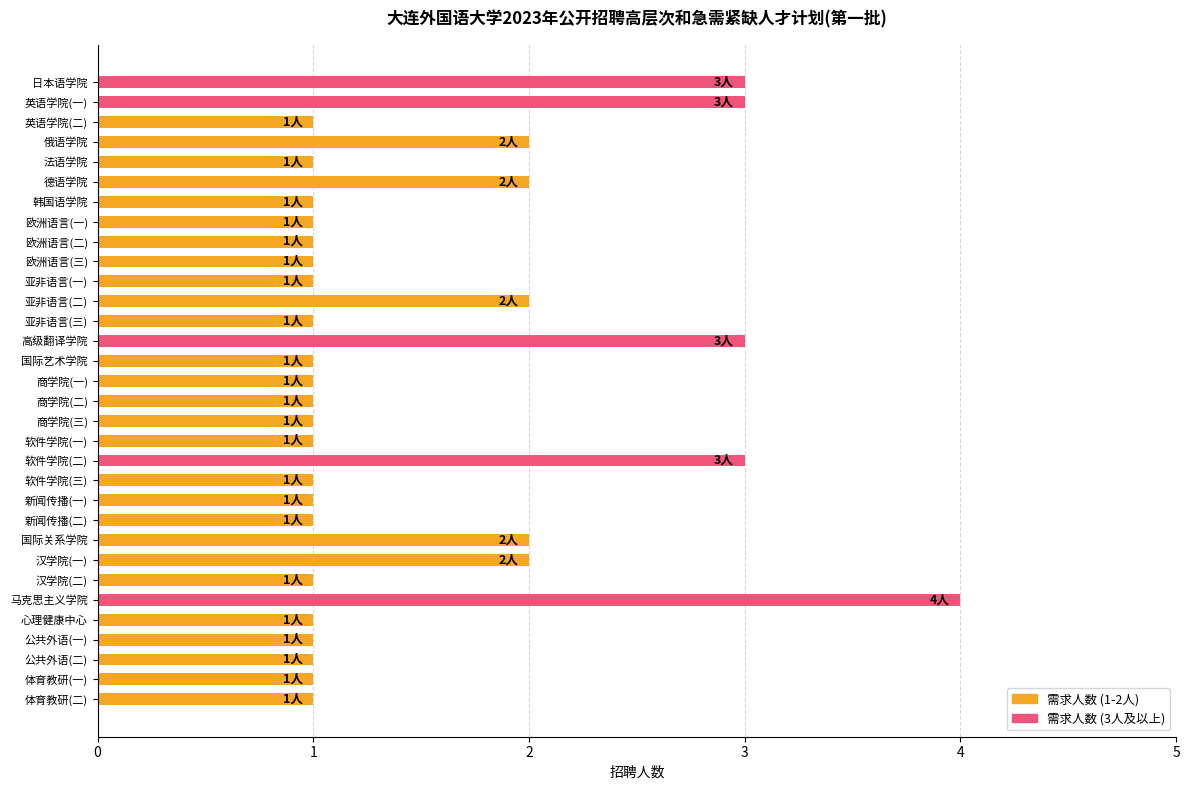

At which category does the chart reach its peak across all series?

马克思主义学院